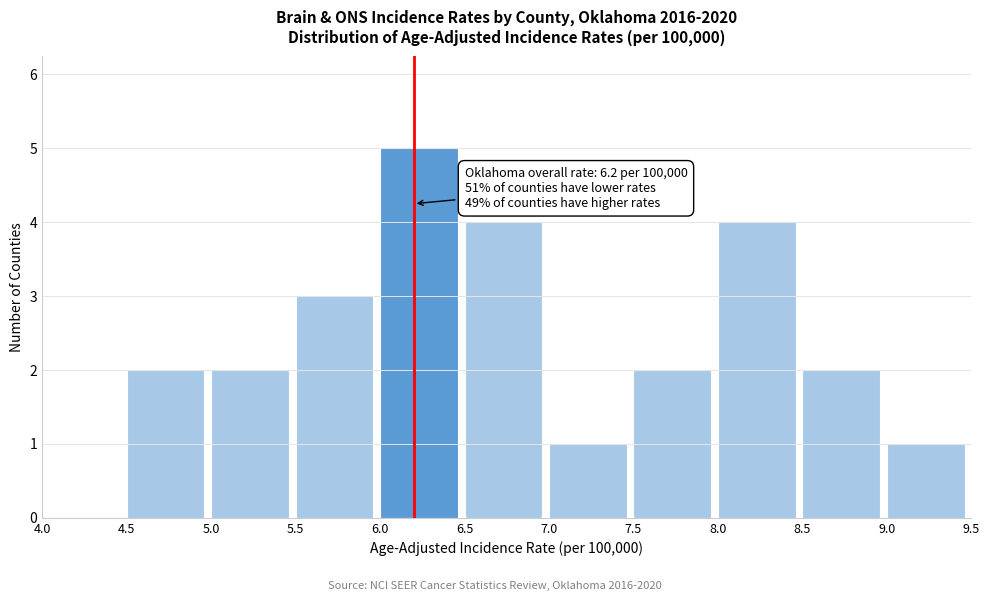

Which range on the x-axis has the tallest bar?

6.0 to 6.5